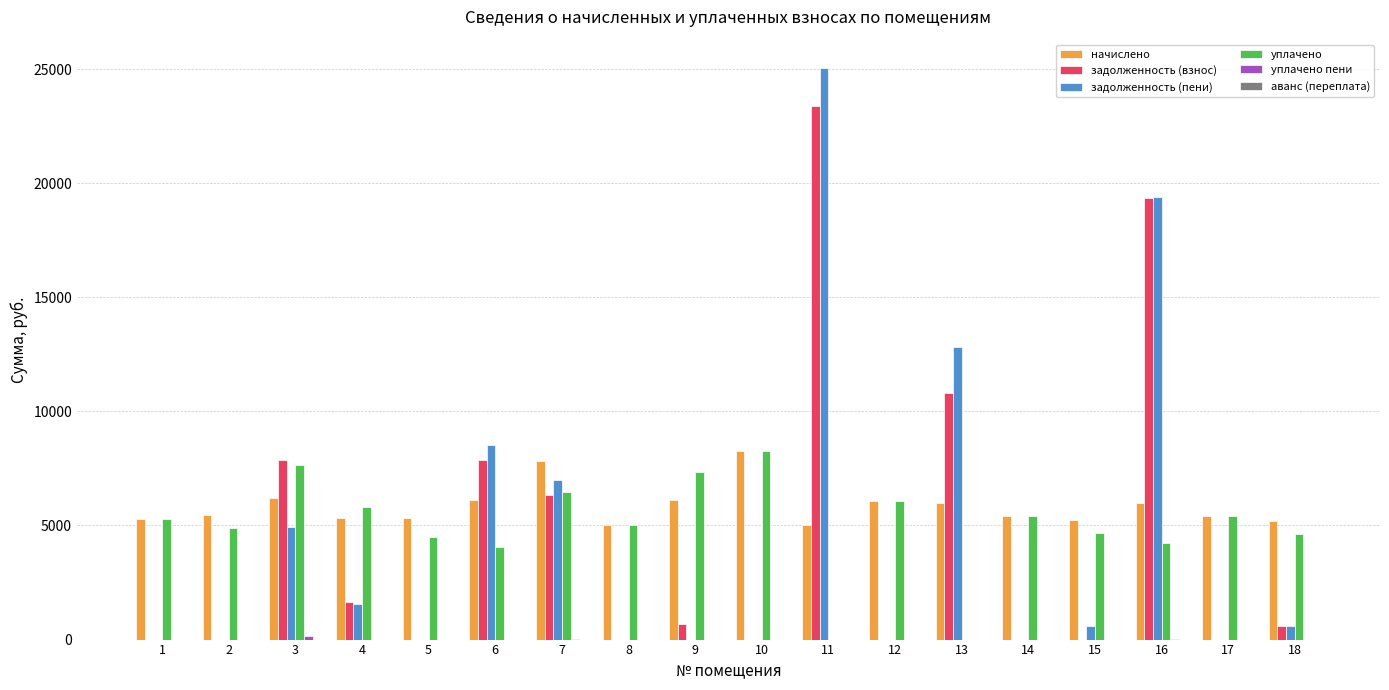

Read the задолженность (взнос) value at 3.

7889.3